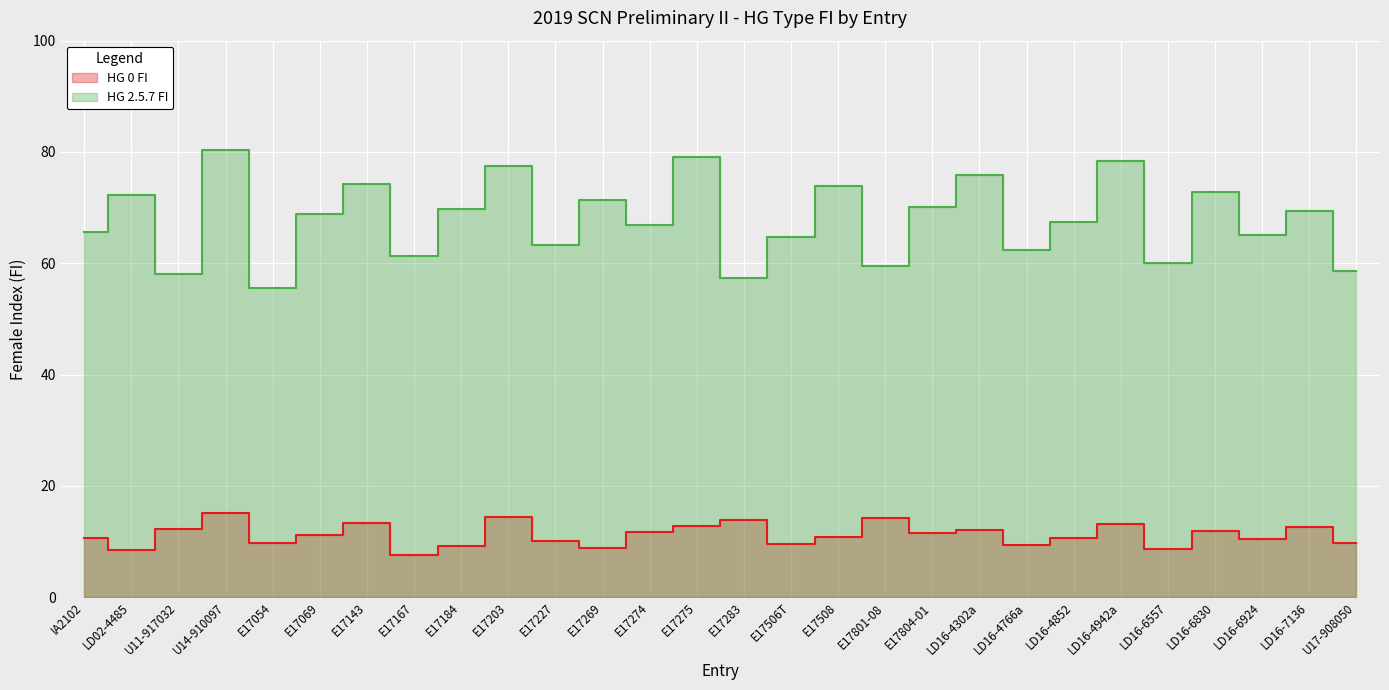

Which series has the largest total across all categories?

HG 2.5.7 FI